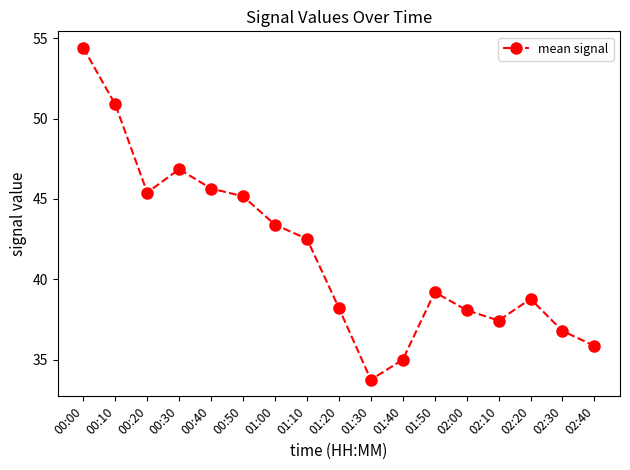

Does the chart have visible grid lines?

No